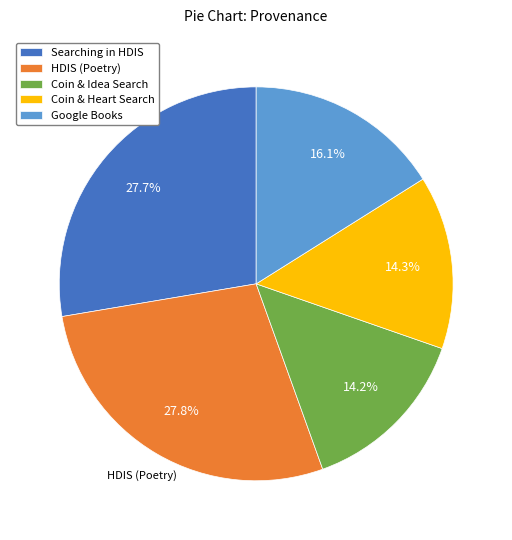

How many slices are in this pie chart?

5